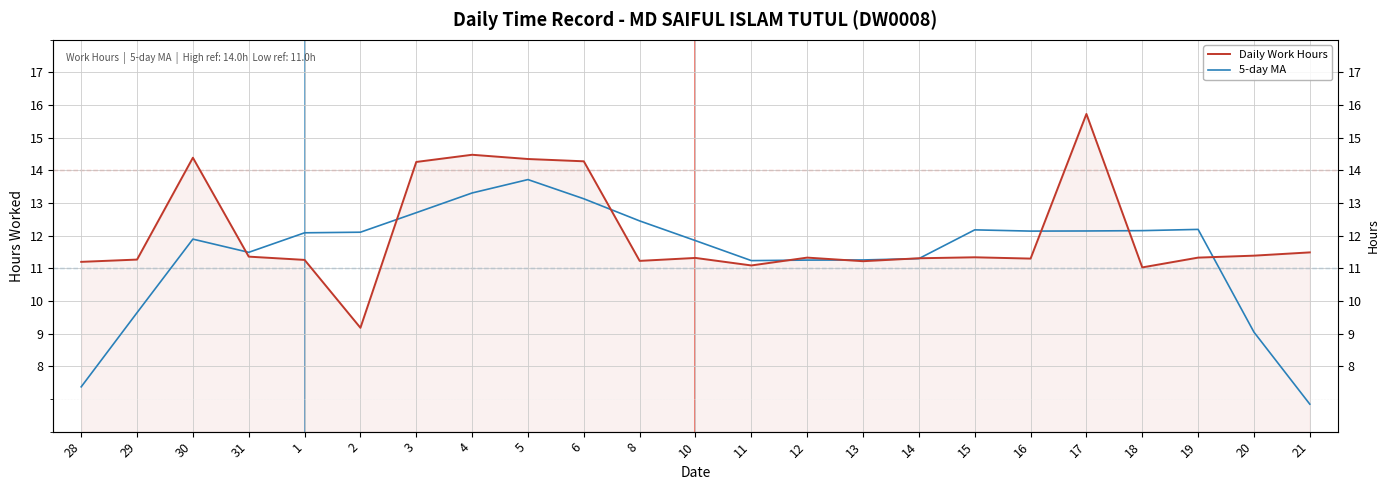

How many intersections are there between 5-day MA and Daily Work Hours?

10